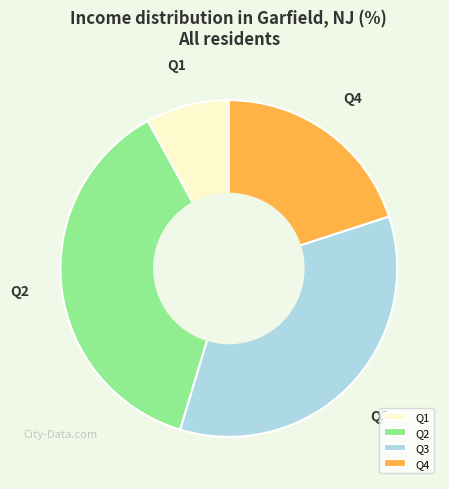

The Q3 slice represents 42% of the pie. True or false?

False